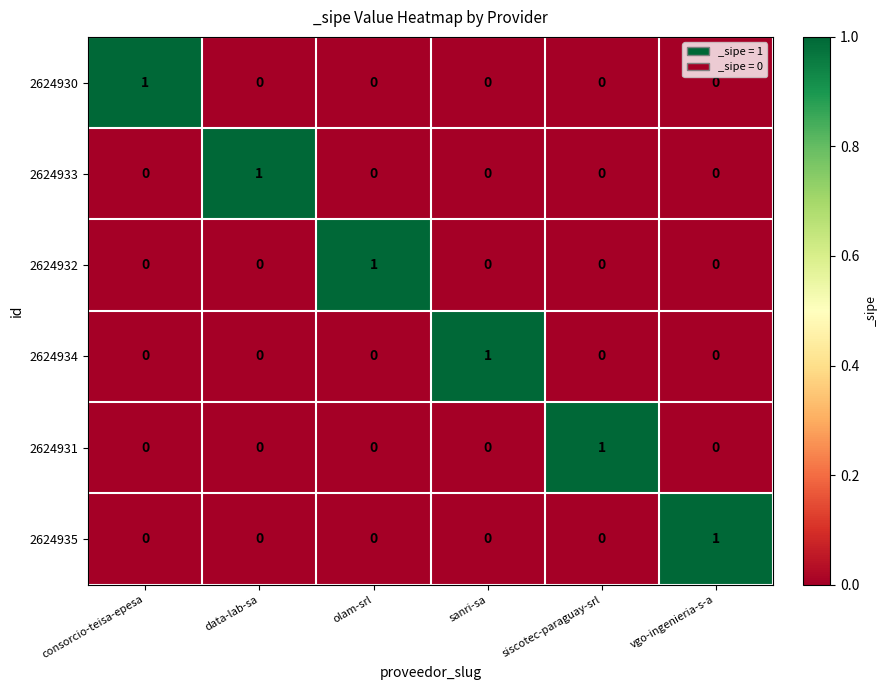

How many 2624930 values are between 0 and 1?

6